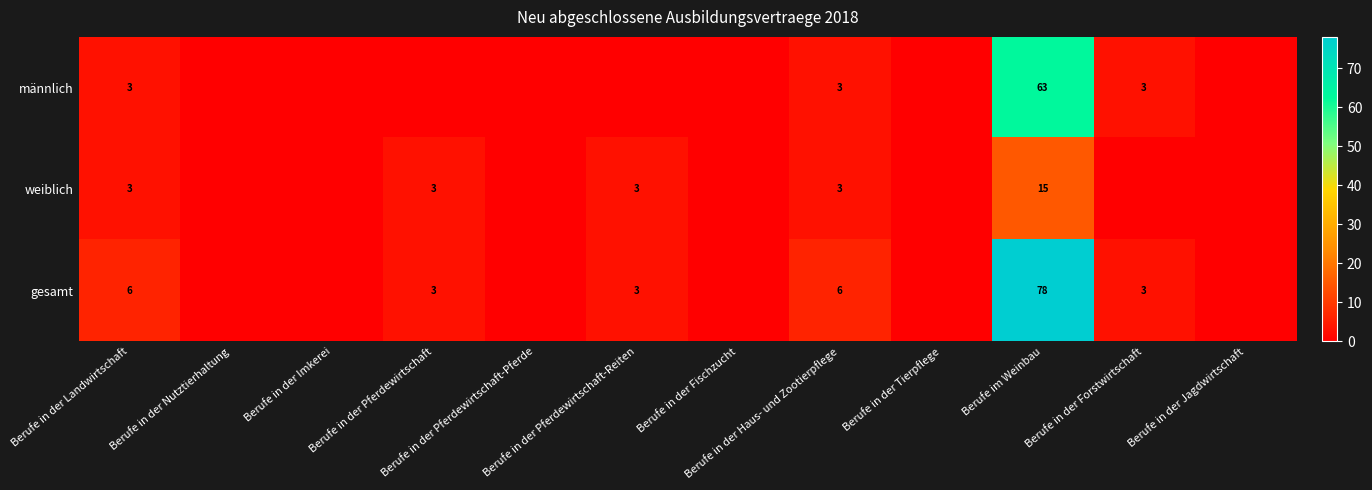

Between Berufe in der Landwirtschaft and Berufe in der Forstwirtschaft, which is larger?

Berufe in der Landwirtschaft